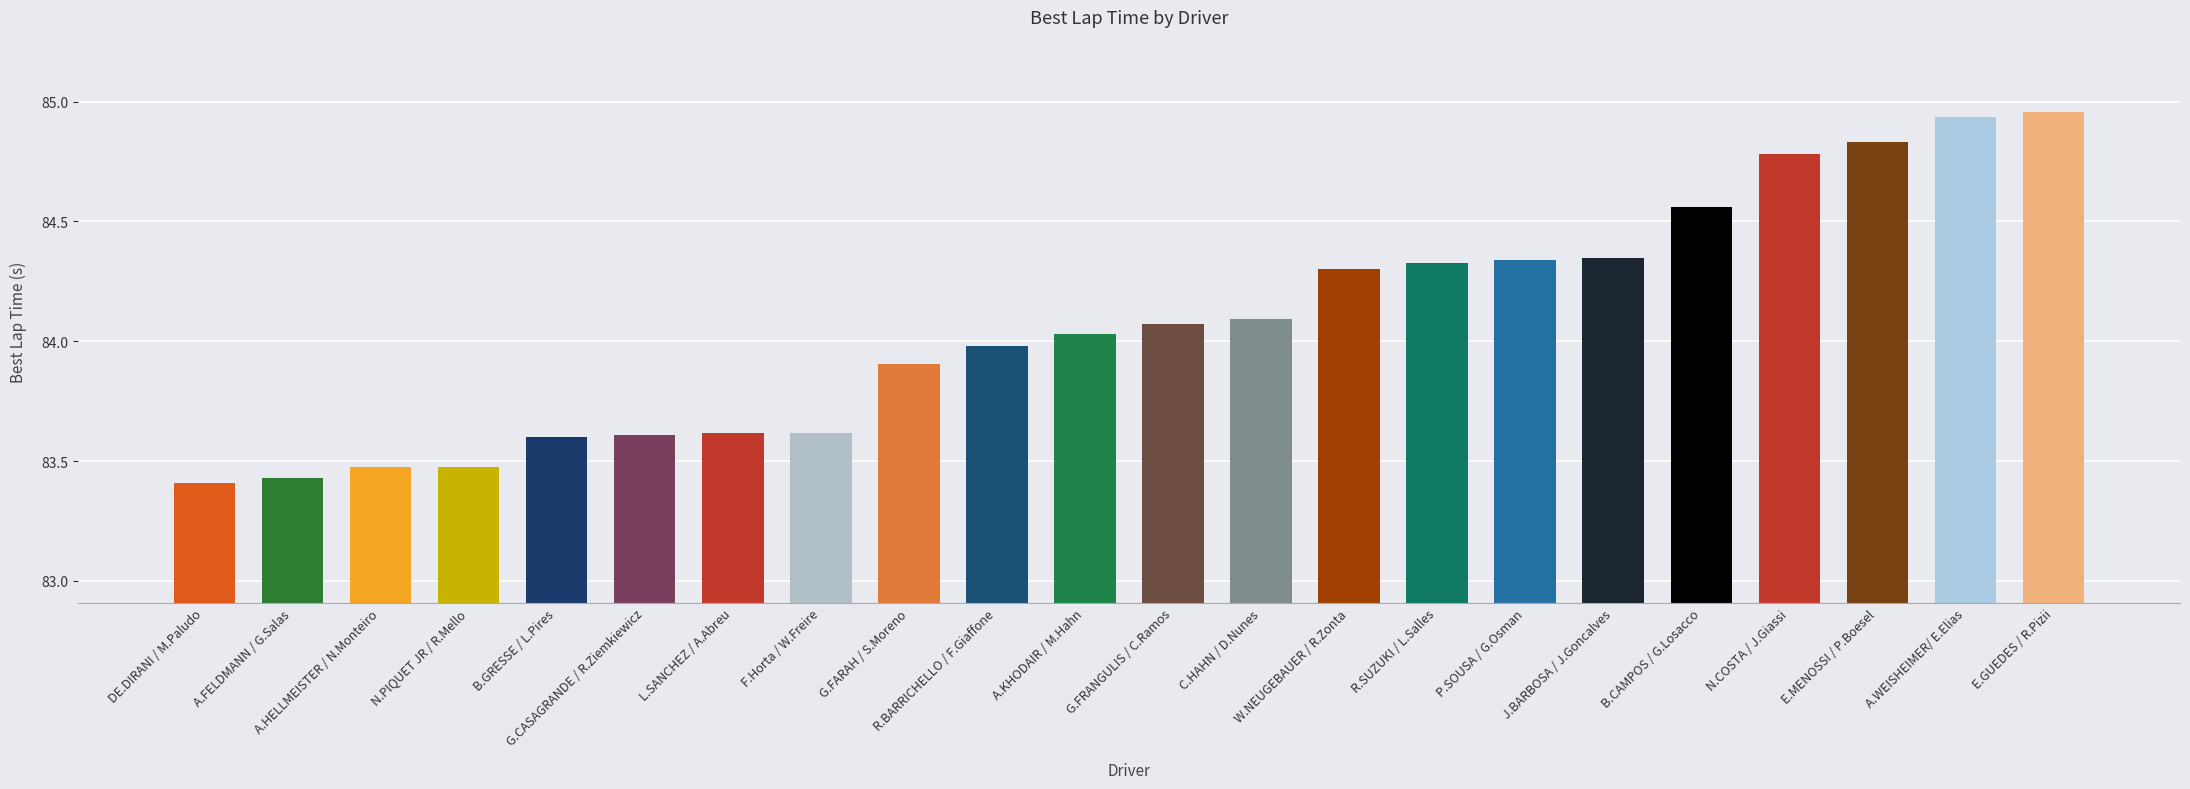

At which label does the data first exceed 84?

A.KHODAIR / M.Hahn